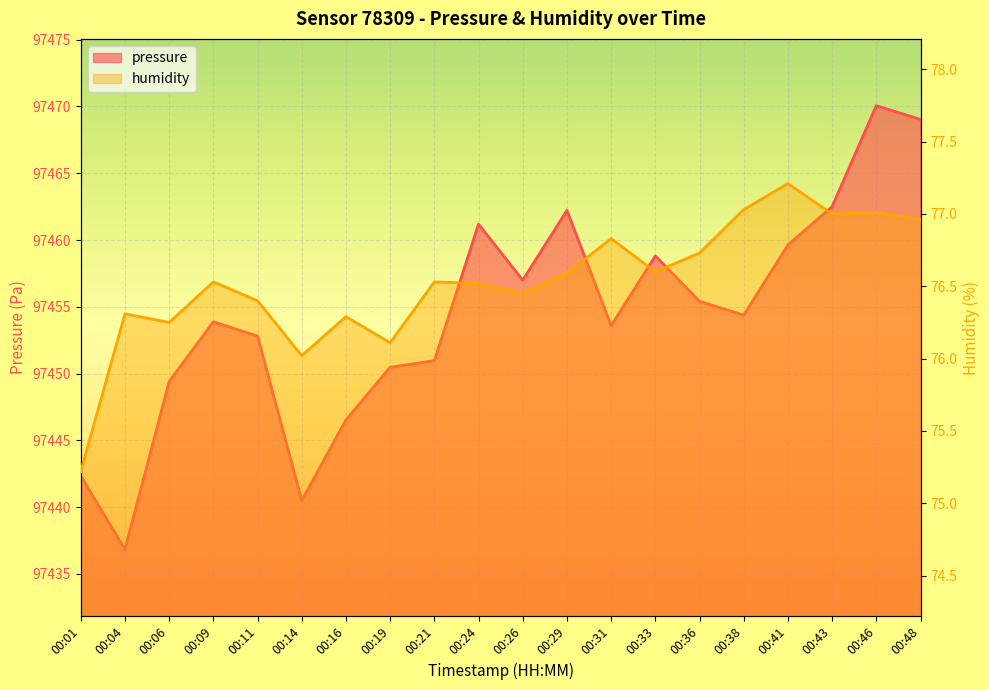

What is the sum of all humidity values?

1530.6